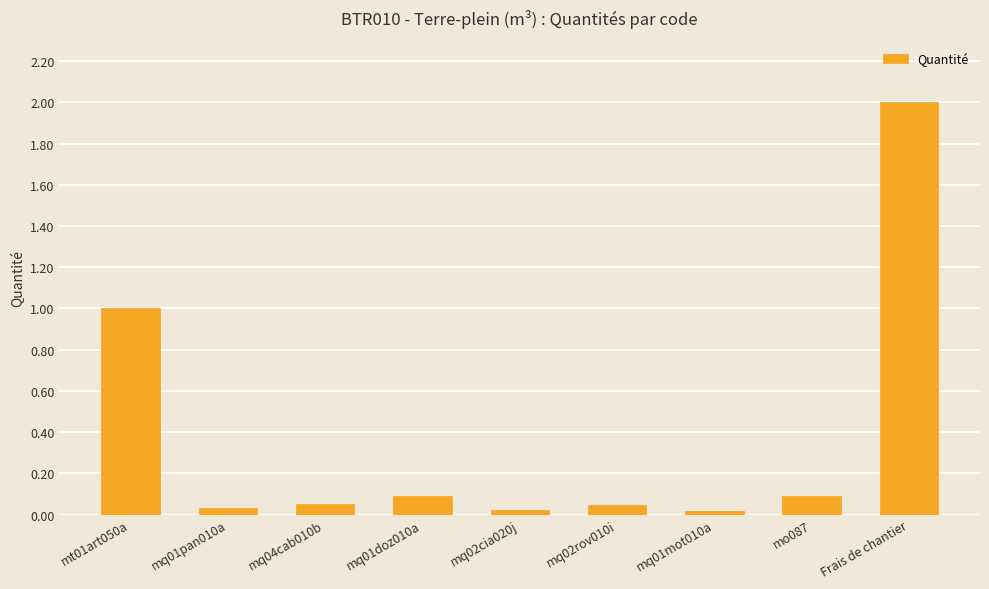

What is the maximum value shown in the chart?

2.0